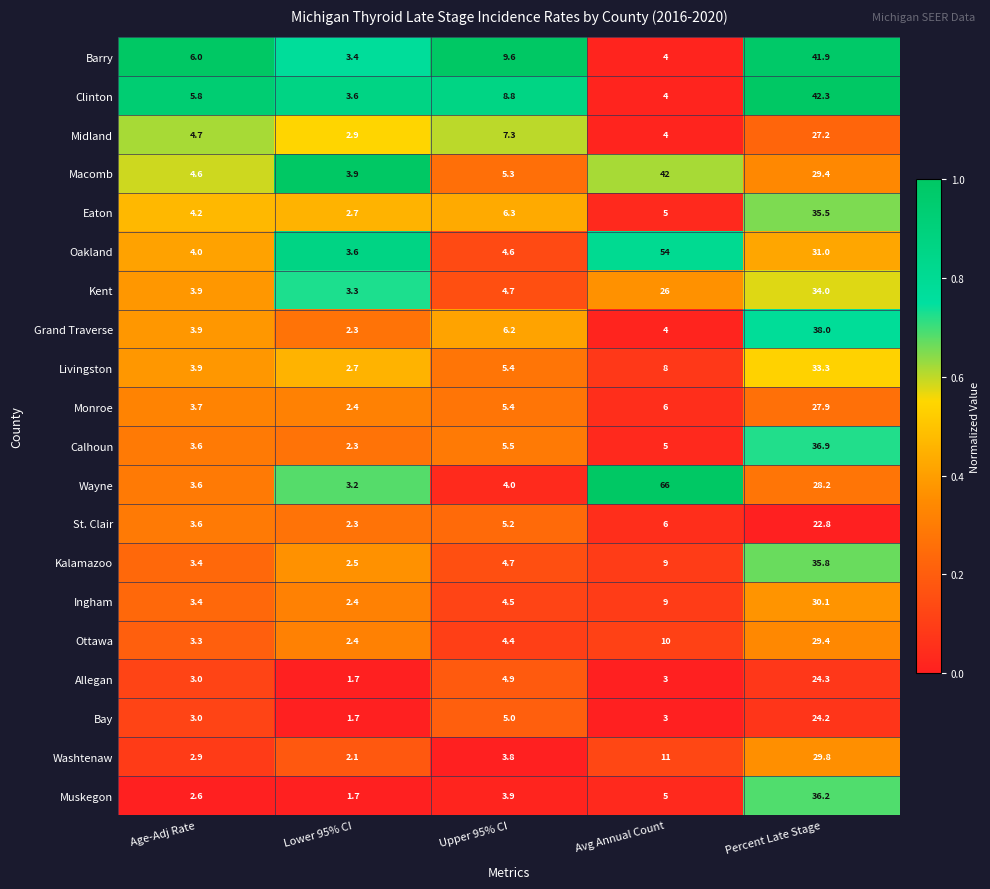

Which series has the largest total across all categories?

Wayne